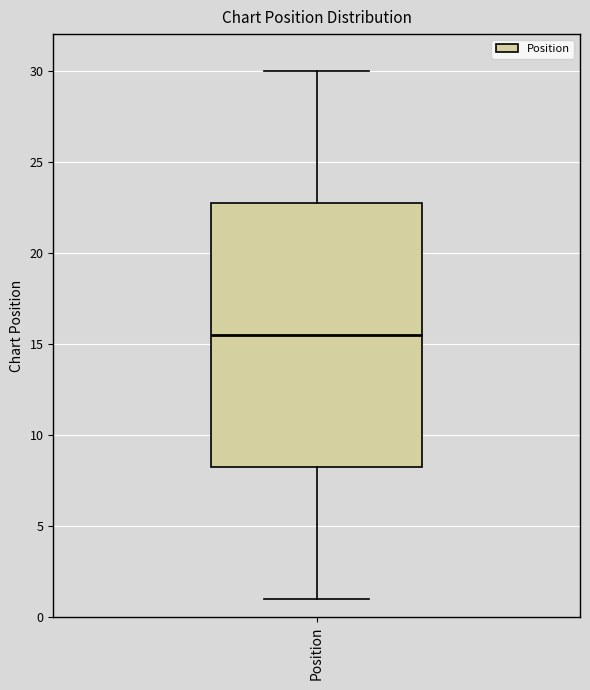

Transcribe this box plot: give where the median line is, the range the box spans, and where the two whiskers end, as read against the y-axis. The values are not printed on the chart, so give them approximately, as read against the axis.

median 15.5, box 8.5 to 23.0, whiskers 1.0 to 30.0